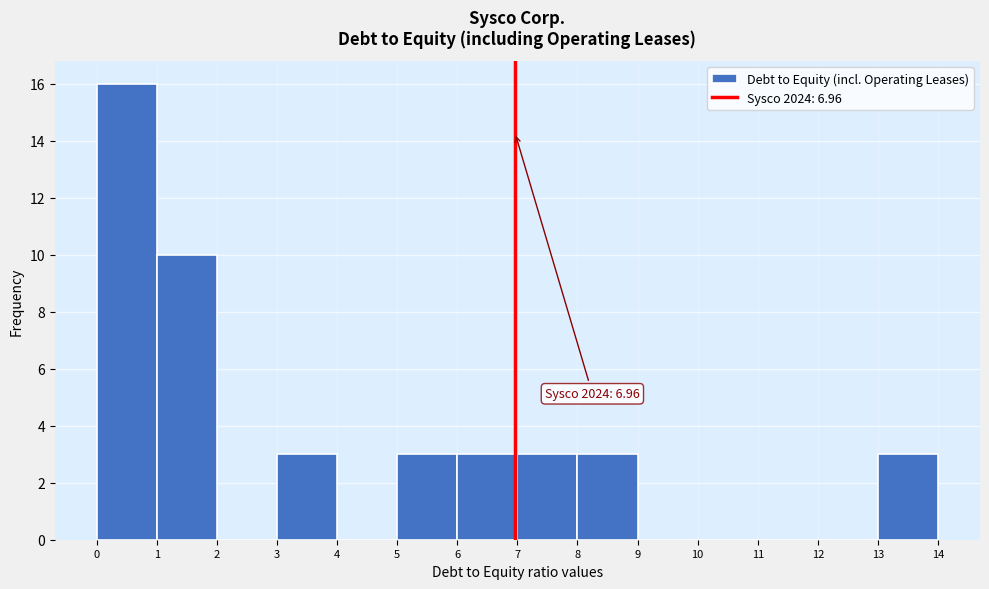

Over which range of the x-axis is the bar tallest?

0 to 1